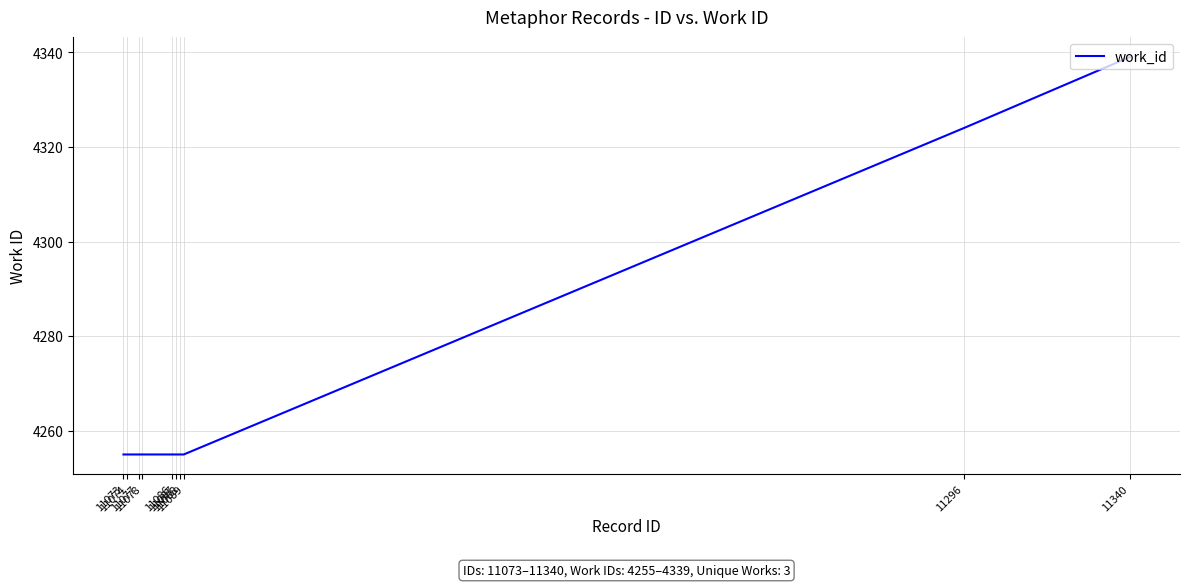

What is the smallest value displayed?

4255